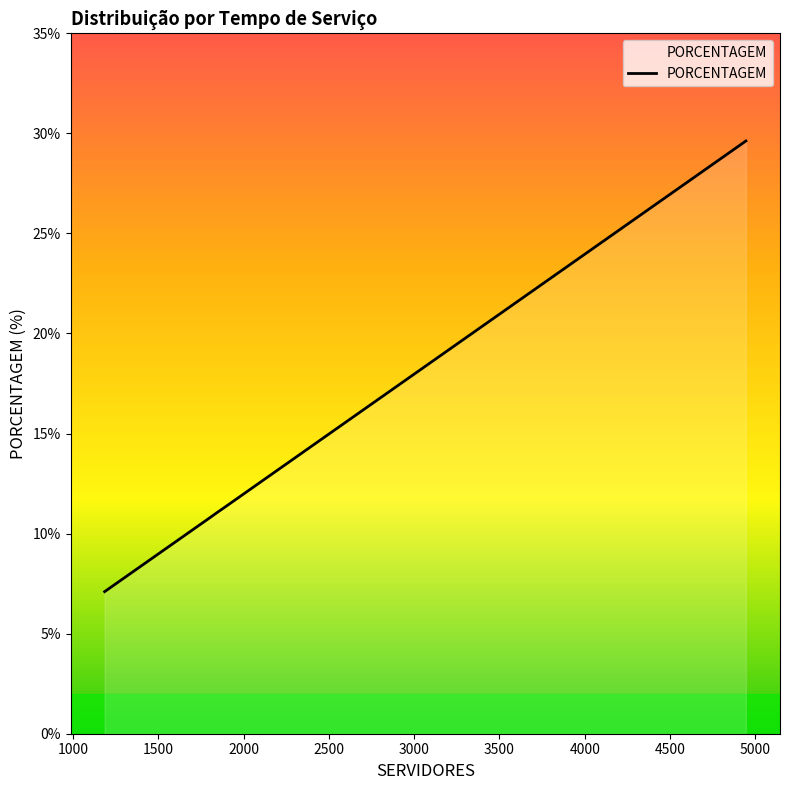

True or false: there are more than 1 points higher than both neighbors.

False